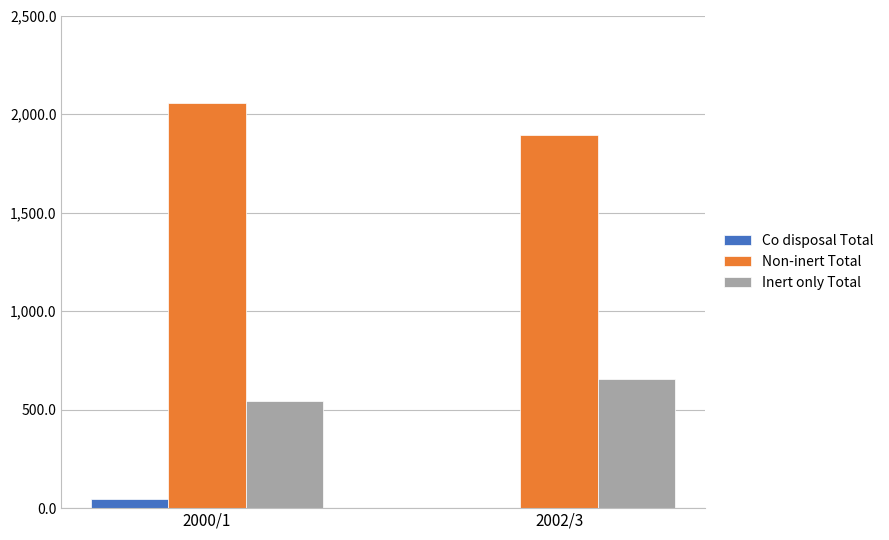

Does the chart contain stacked bars?

No